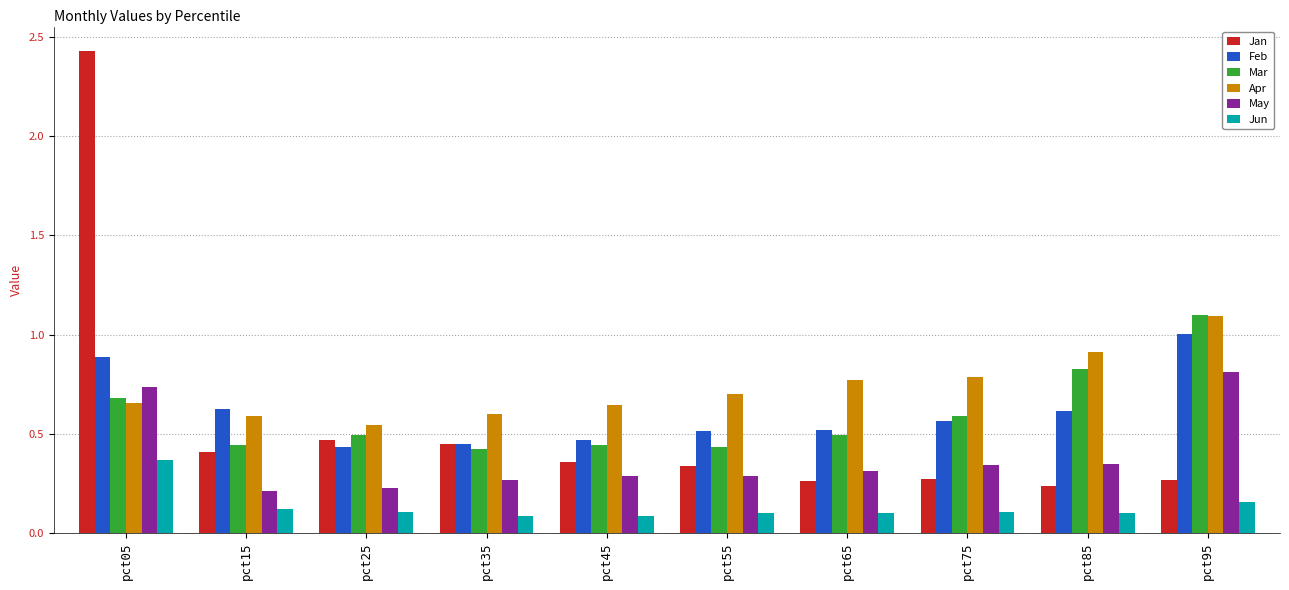

Which series has the largest total across all categories?

Apr